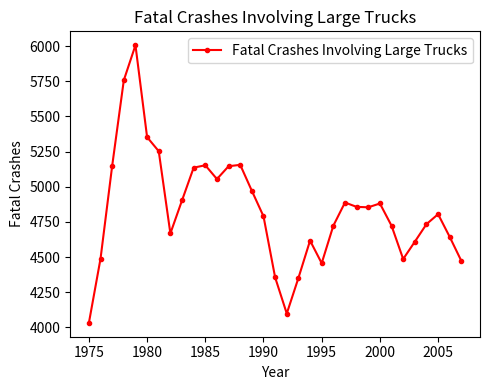

How many interior local peaks (higher than both neighbors) does the data have?

7